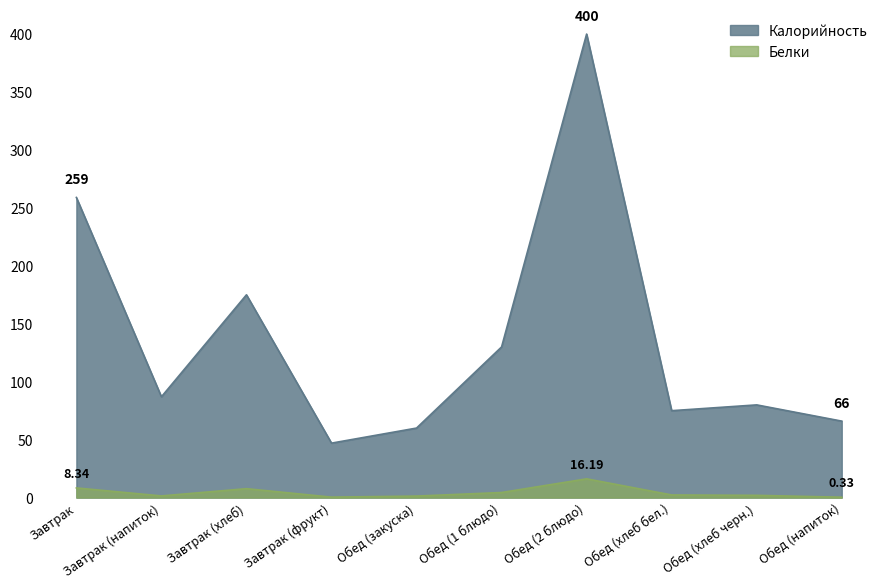

True or false: Белки and Калорийность intersect in this chart.

False